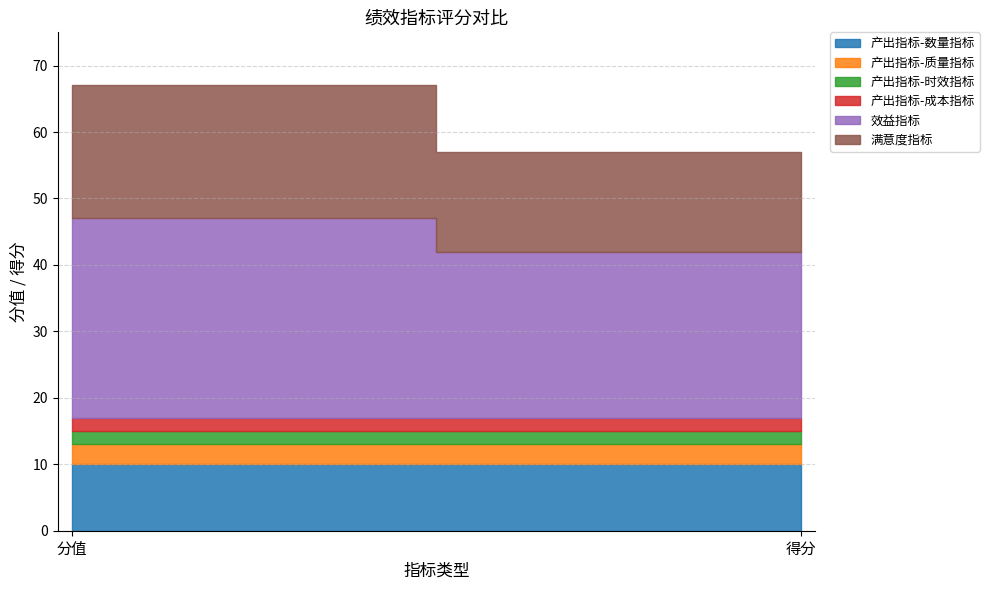

At which category is the sum across all series the highest?

分值